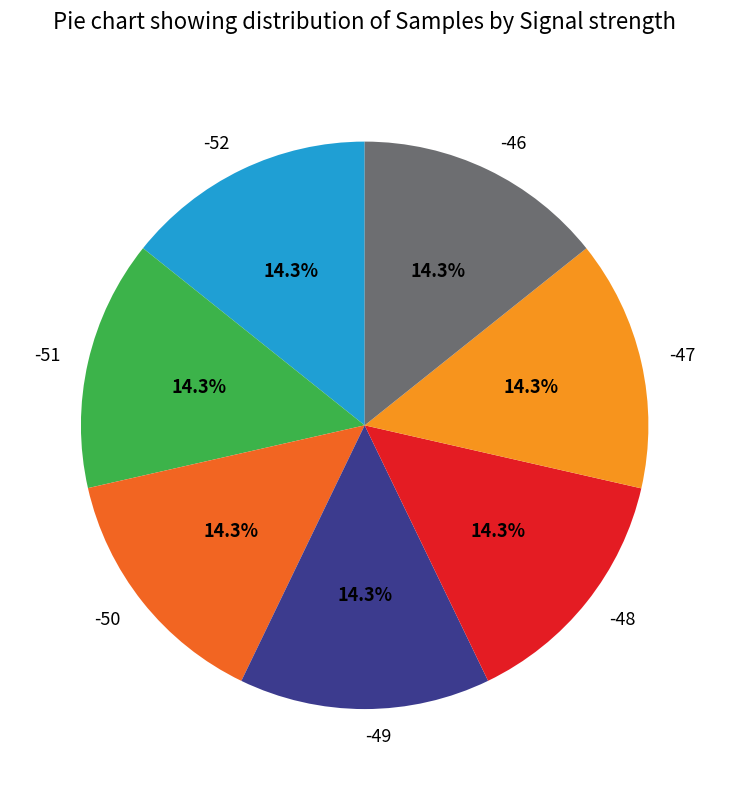

Does -49 represent more than half of the total?

No